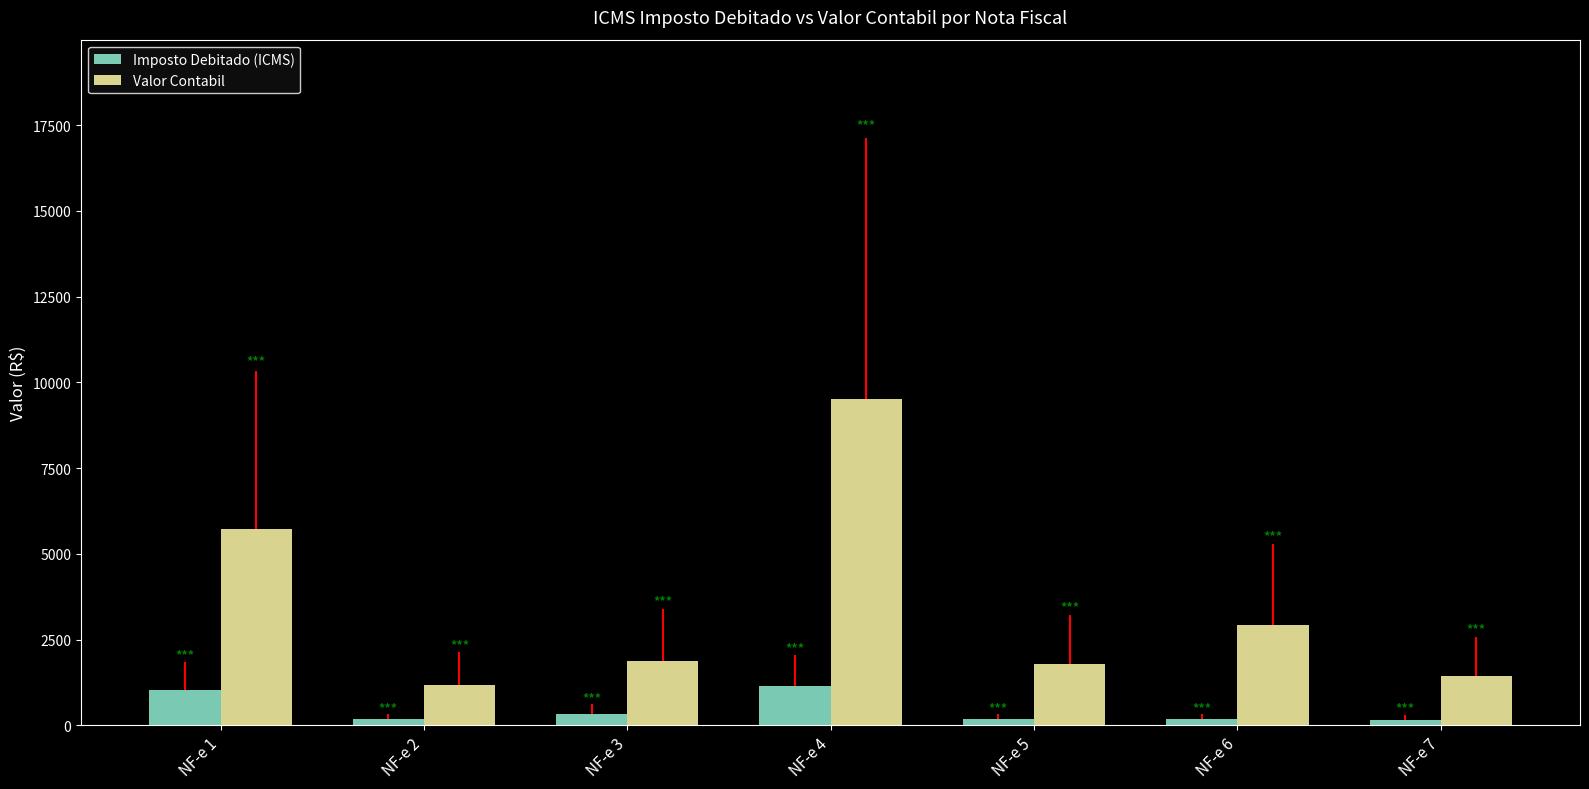

What is the difference between the Imposto Debitado (ICMS) values at NF-e 2 and NF-e 4?

957.0